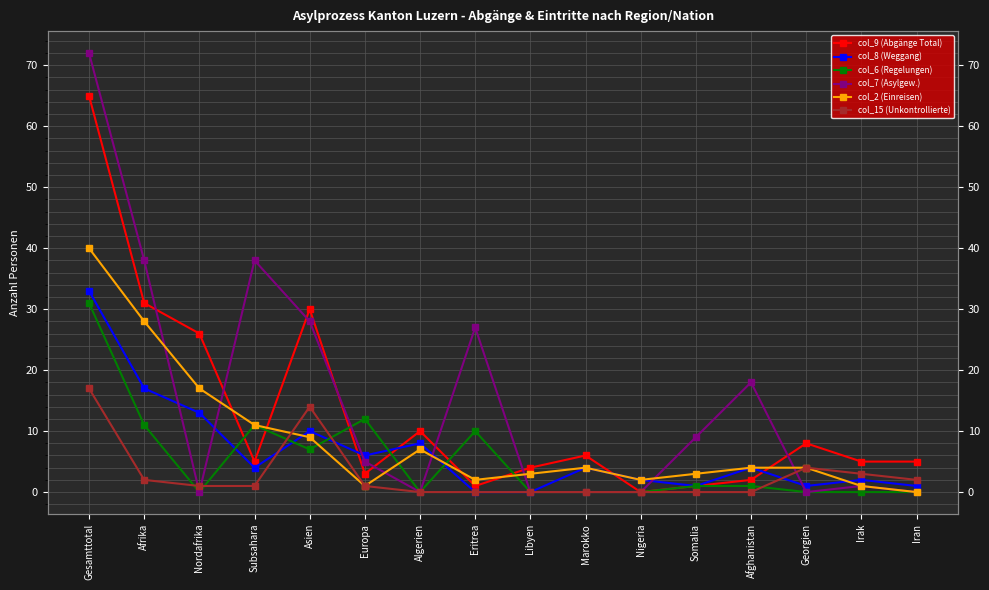

True or false: col_2 (Einreisen) has a value of 4 at Libyen.

False